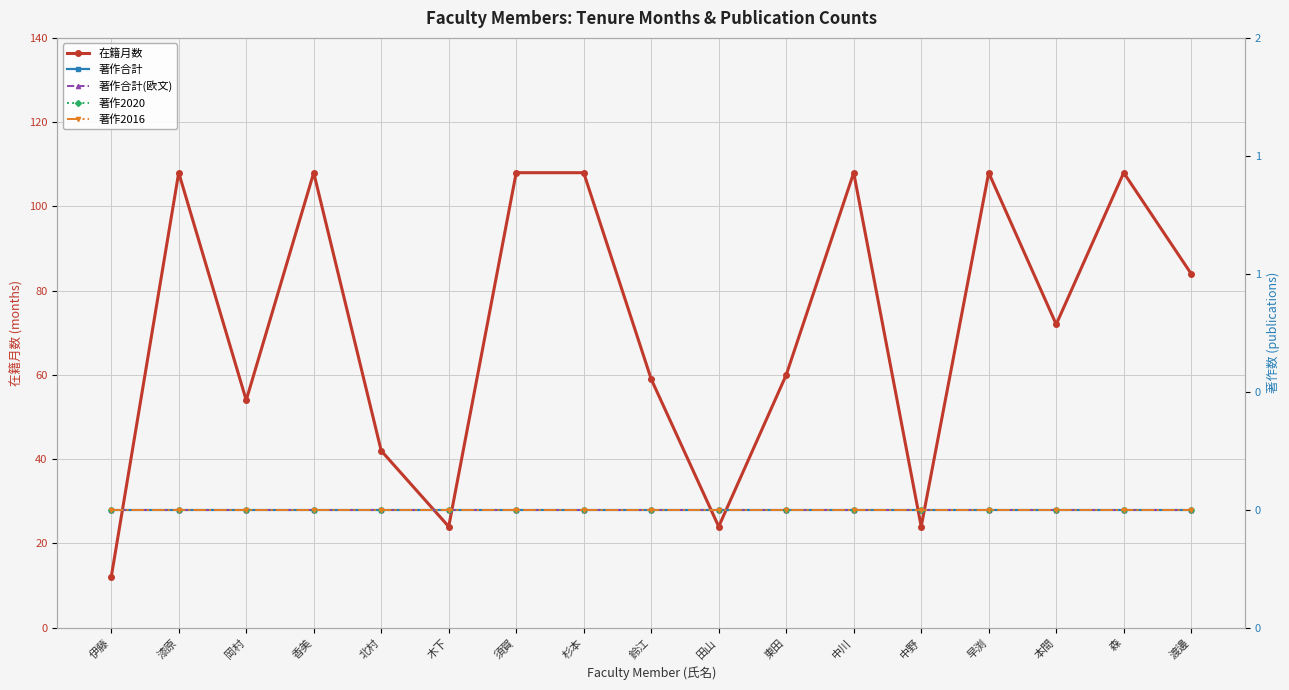

How many categories are shown in the chart?

17